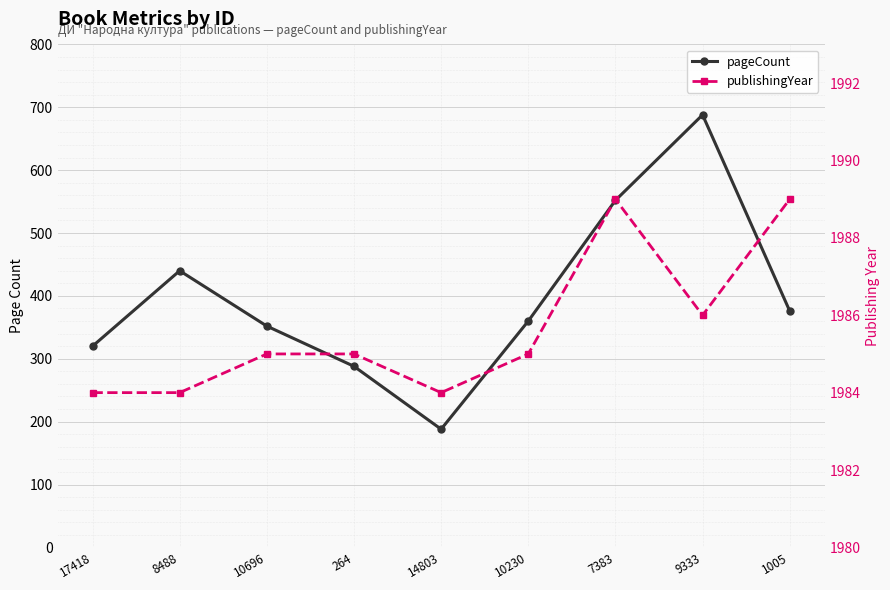

What value does the pageCount series have at 14803?

188